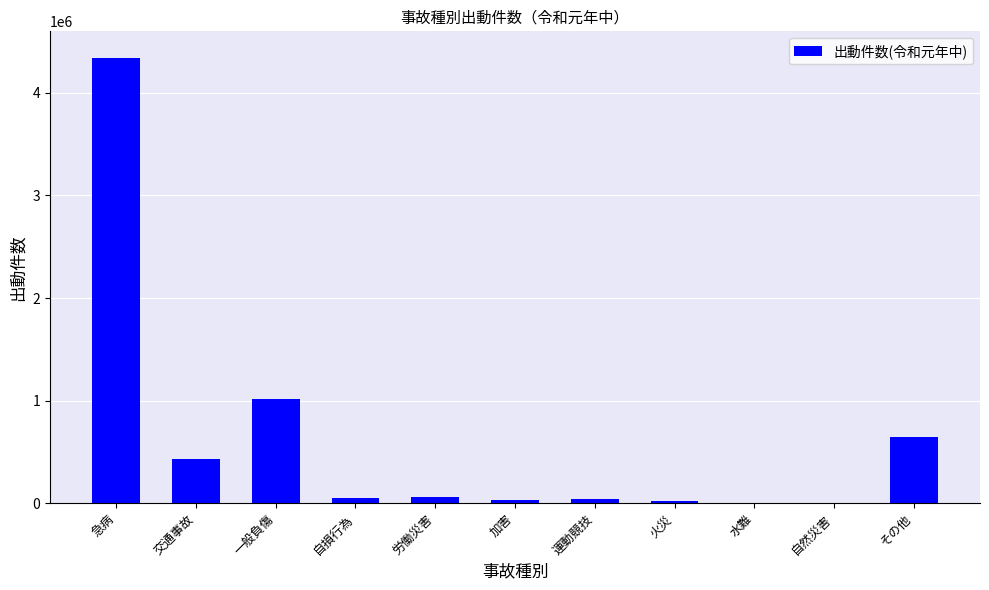

What is the sum of all values?

6639767